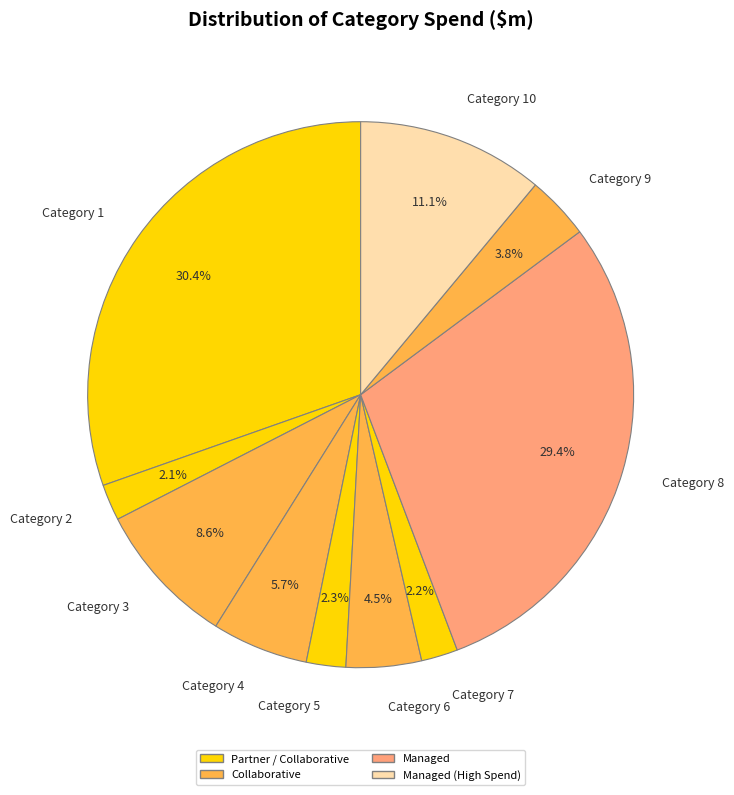

What is the total percentage of Category 5 and Category 1?

32.7%